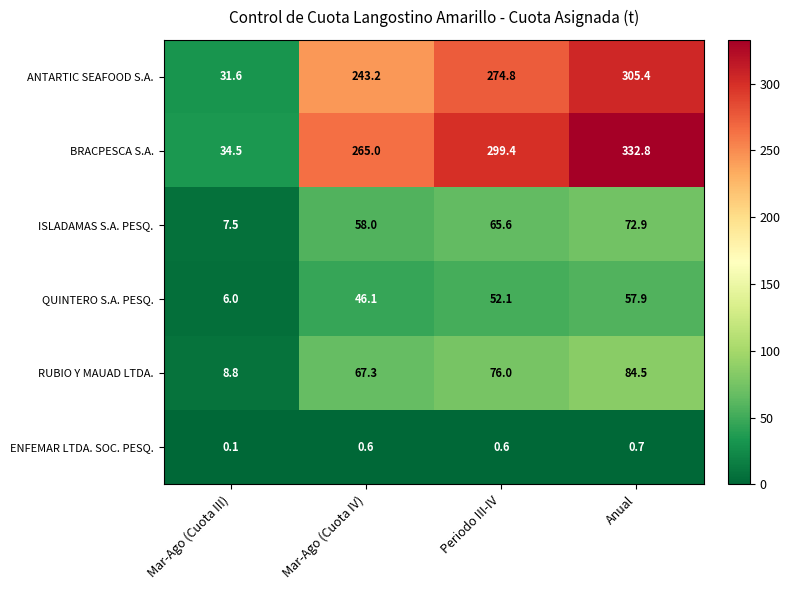

At which label does ANTARTIC SEAFOOD S.A. first exceed 274?

Periodo III-IV